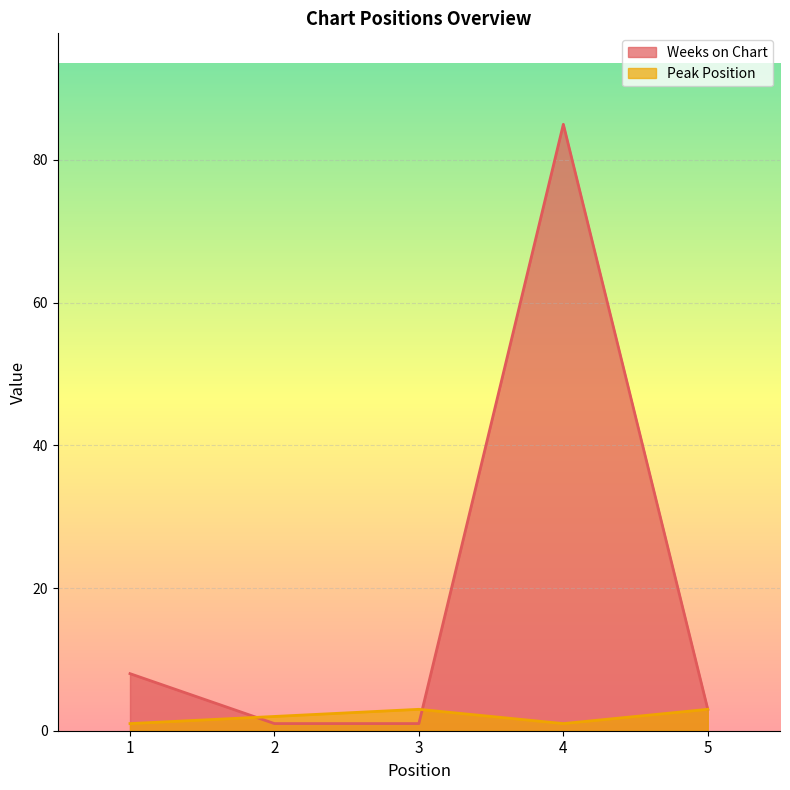

List the series in order of their overall mean, lowest first.

Peak Position, Weeks on Chart